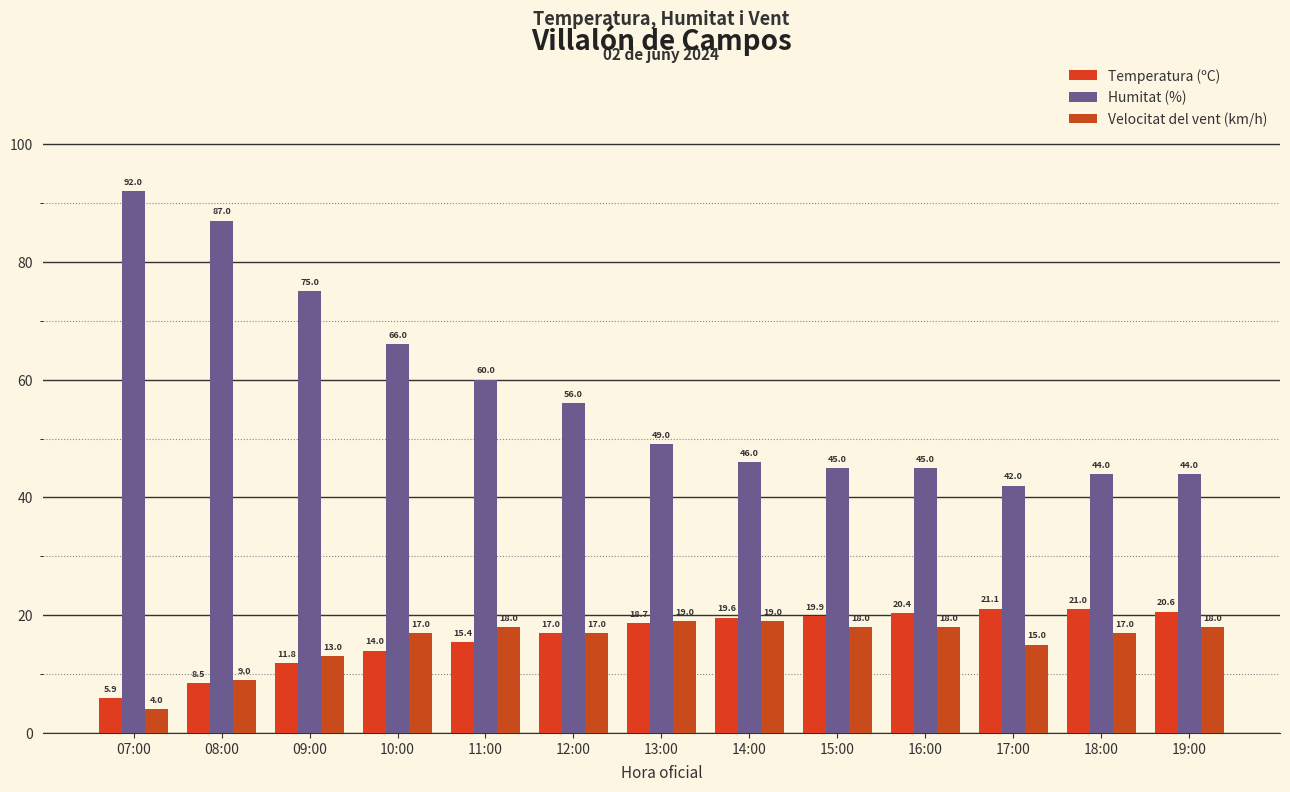

Read the Velocitat del vent (km/h) value at 17:00.

15.0